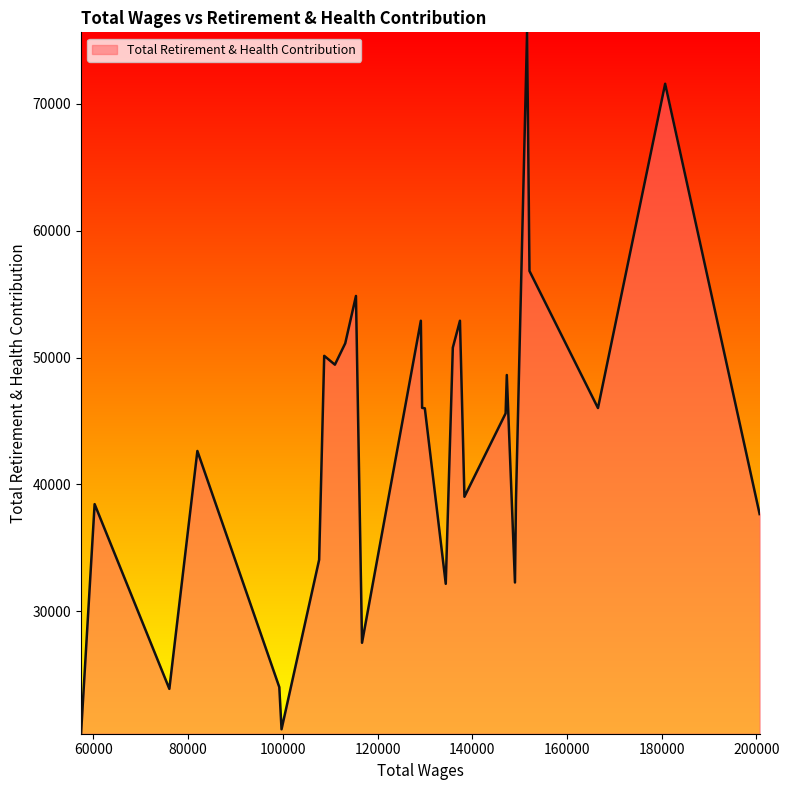

What is the greatest value displayed?

75629